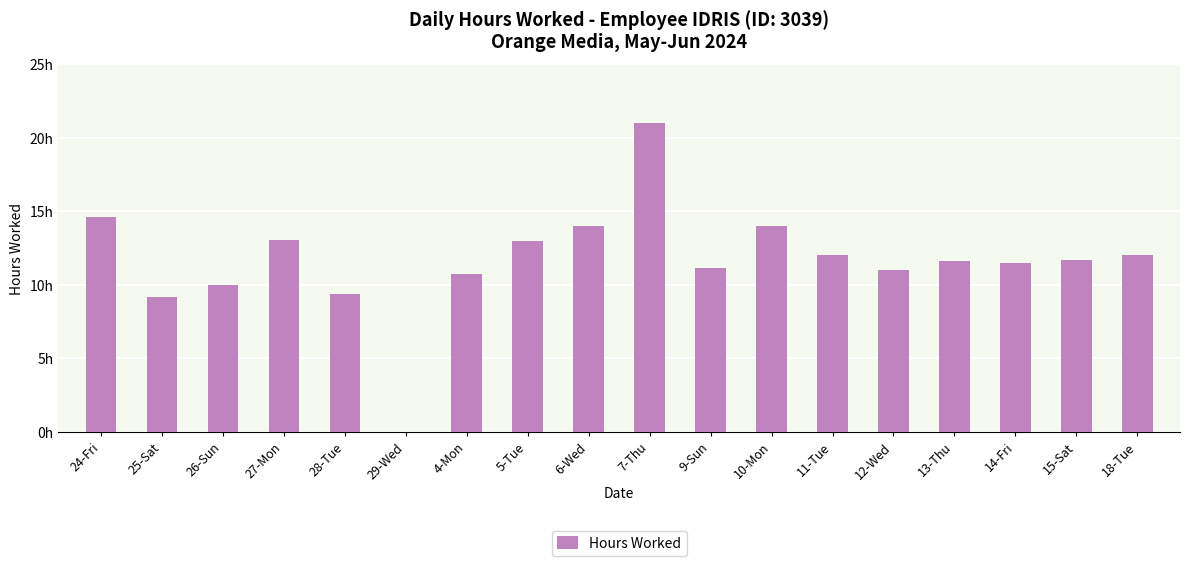

Rank the categories by value from highest to lowest.

7-Thu, 24-Fri, 6-Wed, 10-Mon, 27-Mon, 5-Tue, 11-Tue, 18-Tue, 15-Sat, 13-Thu, 14-Fri, 9-Sun, 12-Wed, 4-Mon, 26-Sun, 28-Tue, 25-Sat, 29-Wed